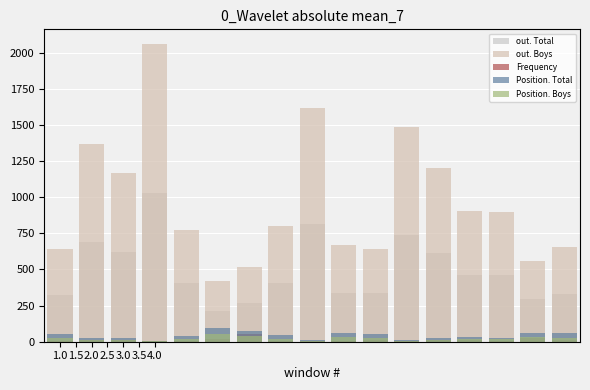

What is the minimum value for Frequency?

4